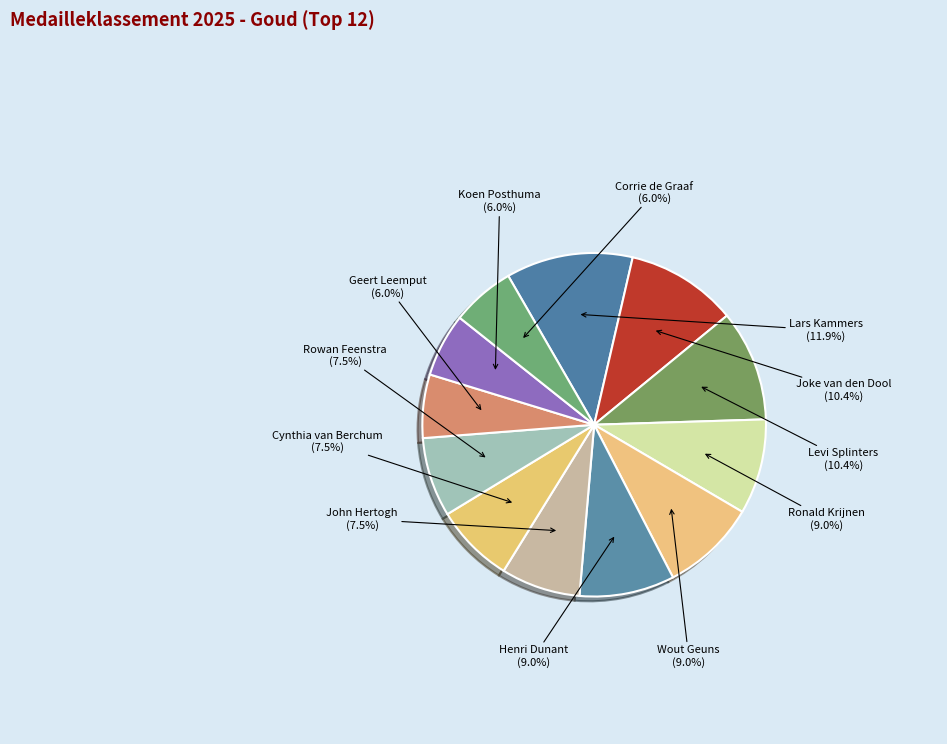

Is it true that Geert Leemput is 6% of the pie?

True